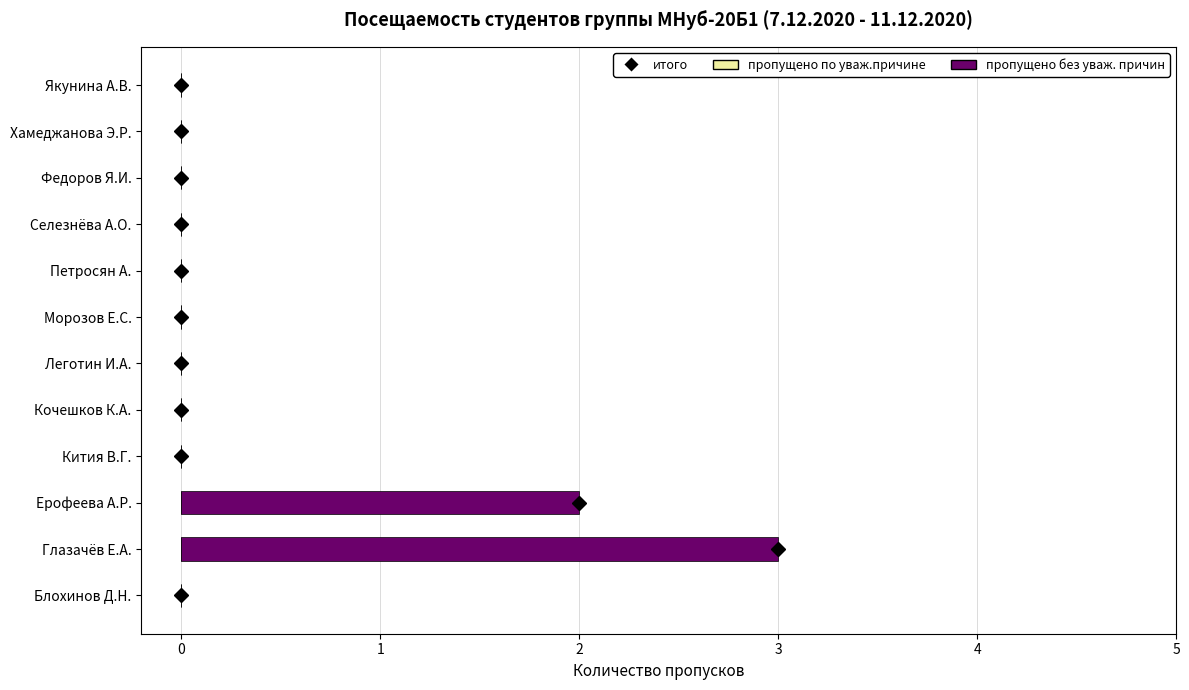

Reading bottom to top, extract all data points from this chart.

Блохинов Д.Н.=0	Глазачёв Е.А.=3	Ерофеева А.Р.=2	Кития В.Г.=0	Кочешков К.А.=0	Леготин И.А.=0	Морозов Е.С.=0	Петросян А.=0	Селезнёва А.О.=0	Федоров Я.И.=0	Хамеджанова Э.Р.=0	Якунина А.В.=0